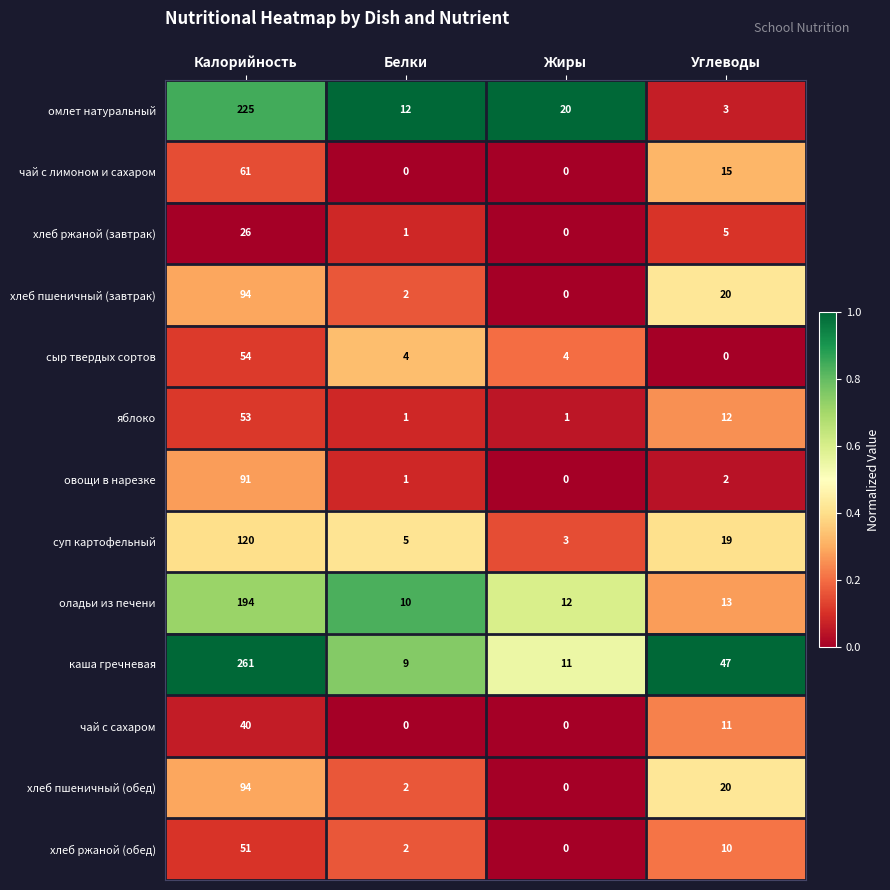

Where is омлет натуральный nearest to the value 114?

Жиры